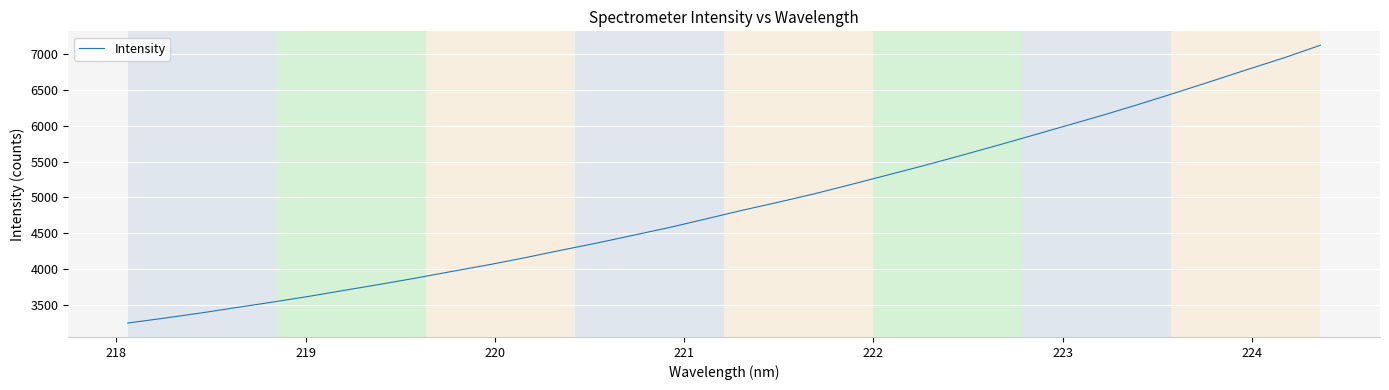

What is the difference between the maximum and minimum values?

3881.9